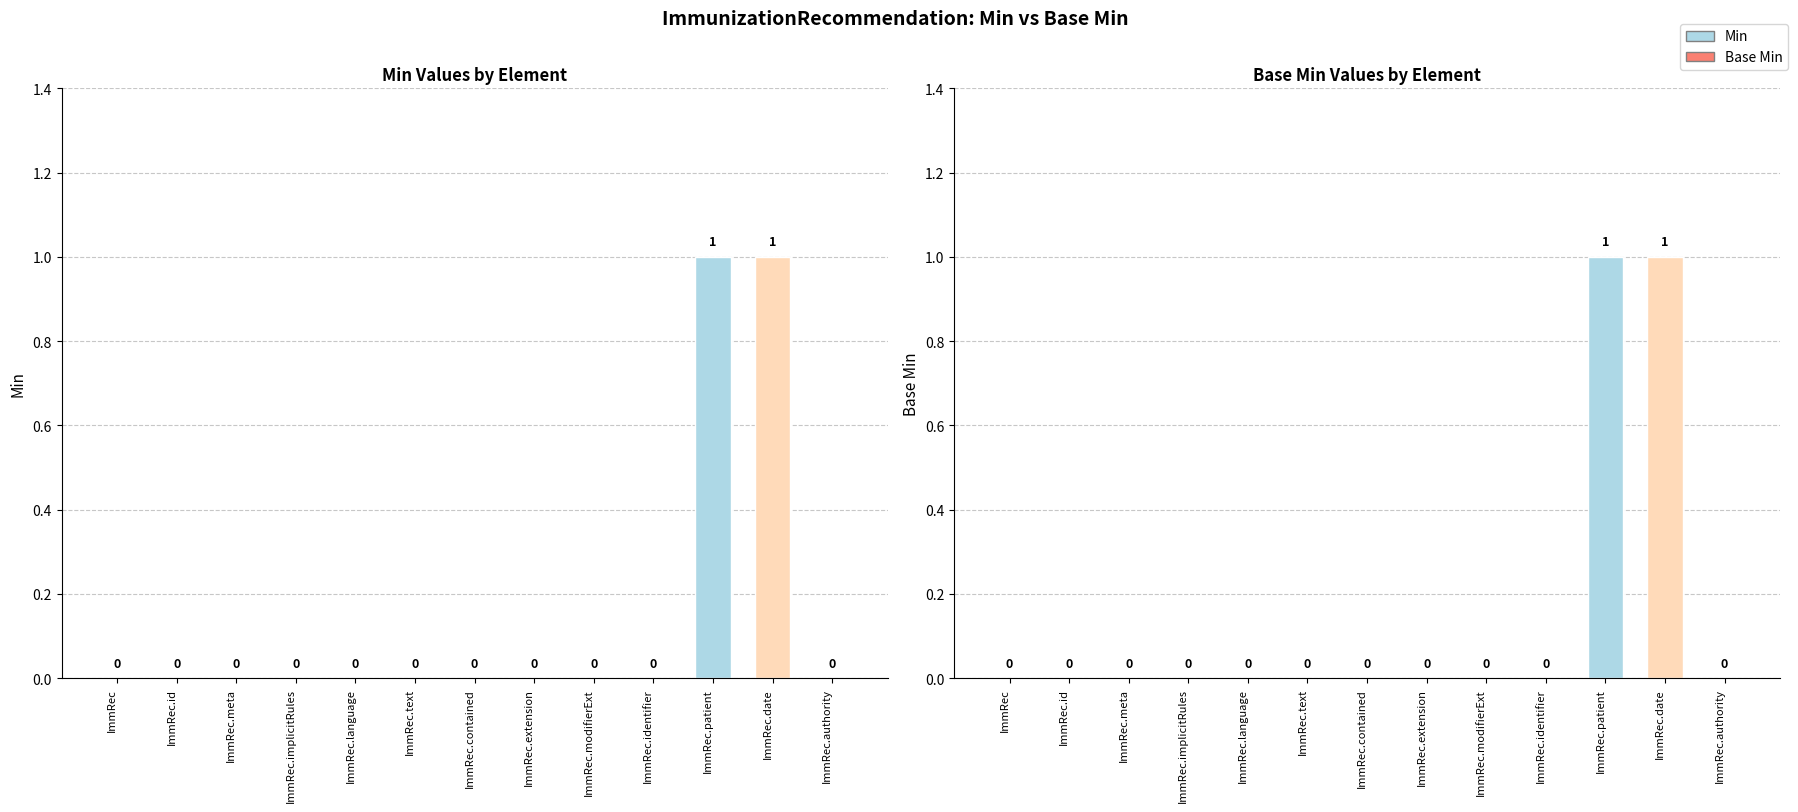

What is the sum of all Base Min values?

2